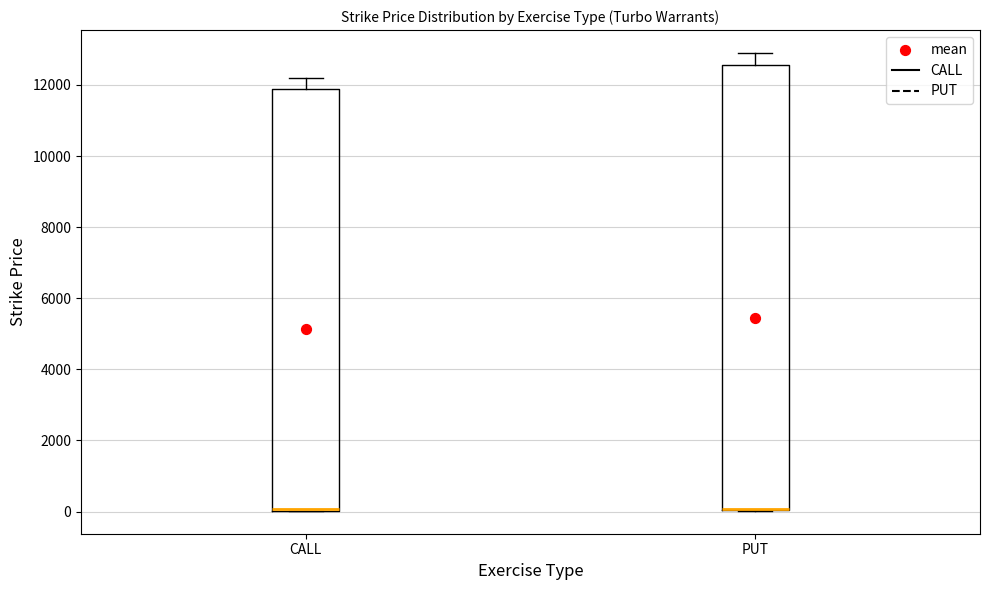

Where does the upper whisker of the box for PUT end on the y-axis? The values are not printed on the chart, so give them approximately, as read against the axis.

13000